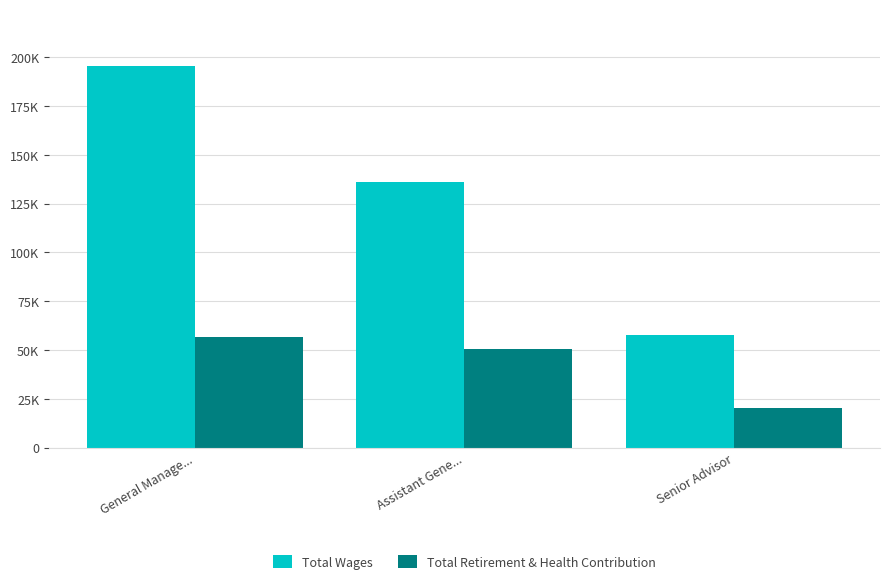

Does the chart contain stacked bars?

No